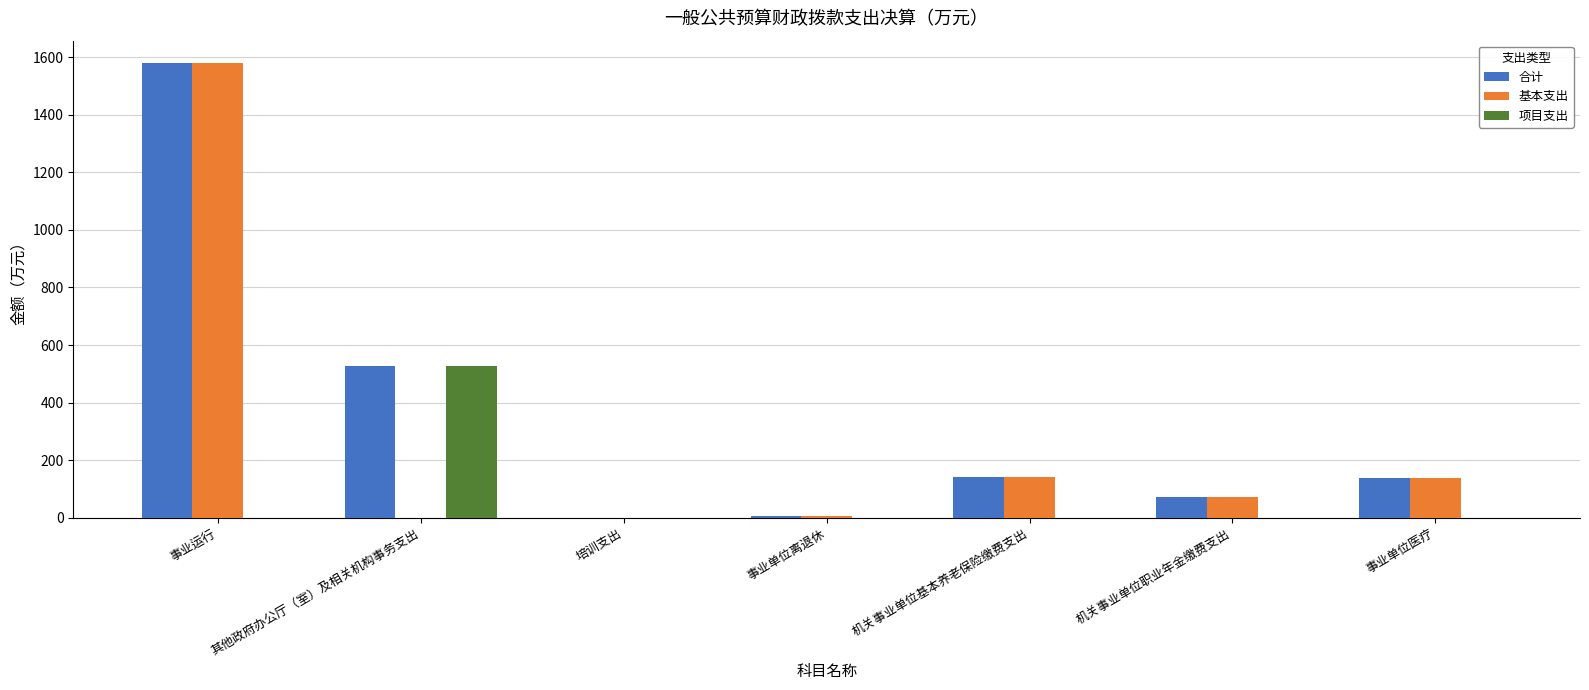

What is the sum of all 合计 values?

2462.8